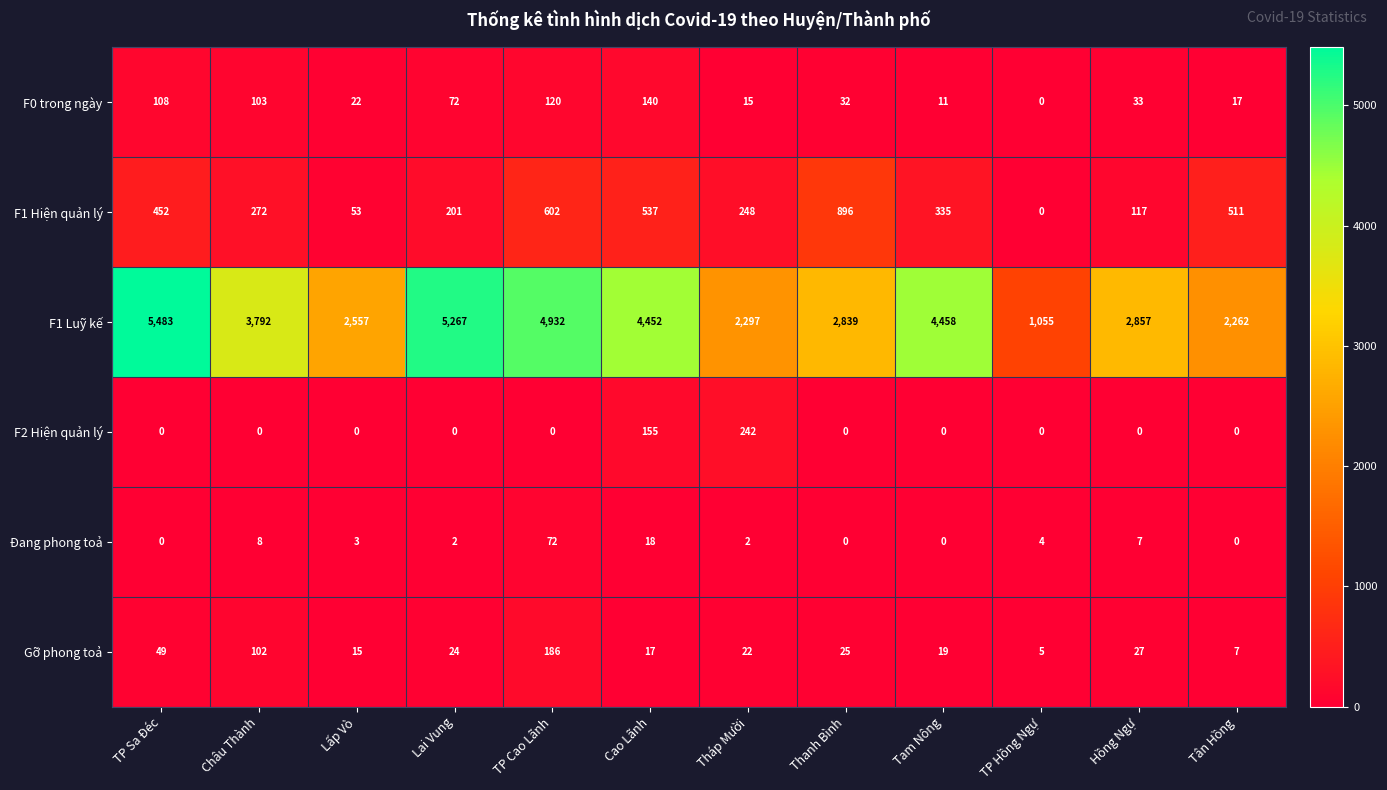

What is the difference between the second highest and minimum values in the F1 Hiện quản lý series?

602